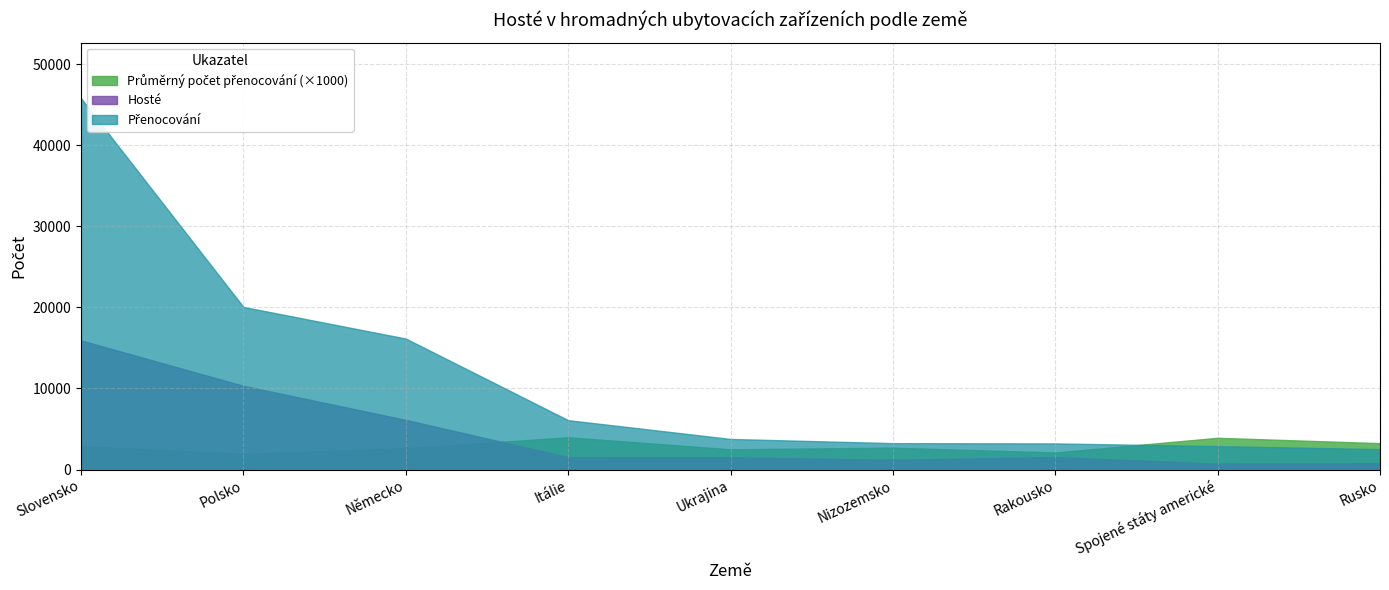

Which label corresponds to the smallest value in the chart?

Polsko